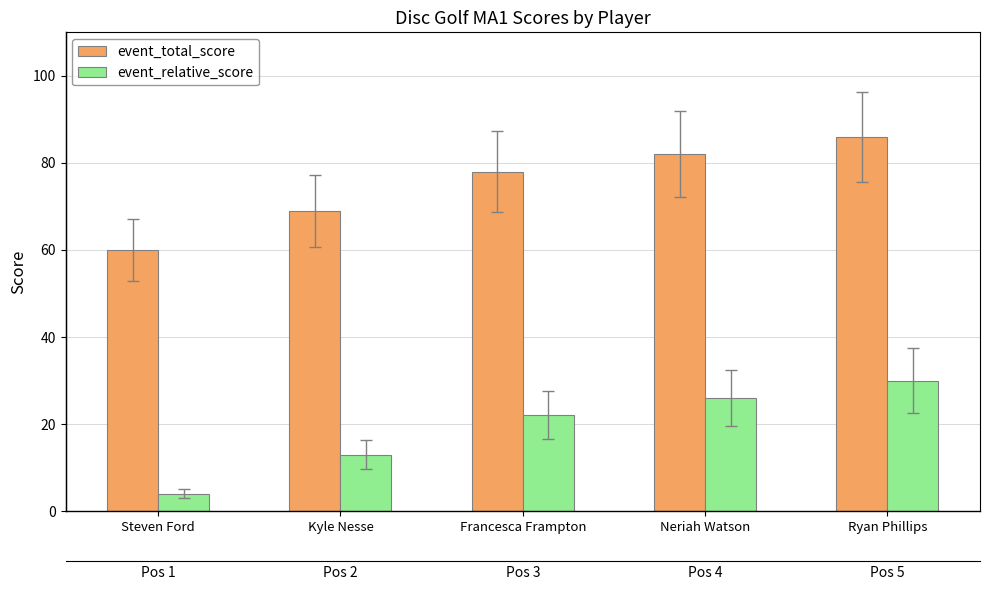

What is the difference between the event_relative_score values at Steven Ford and Francesca Frampton?

18